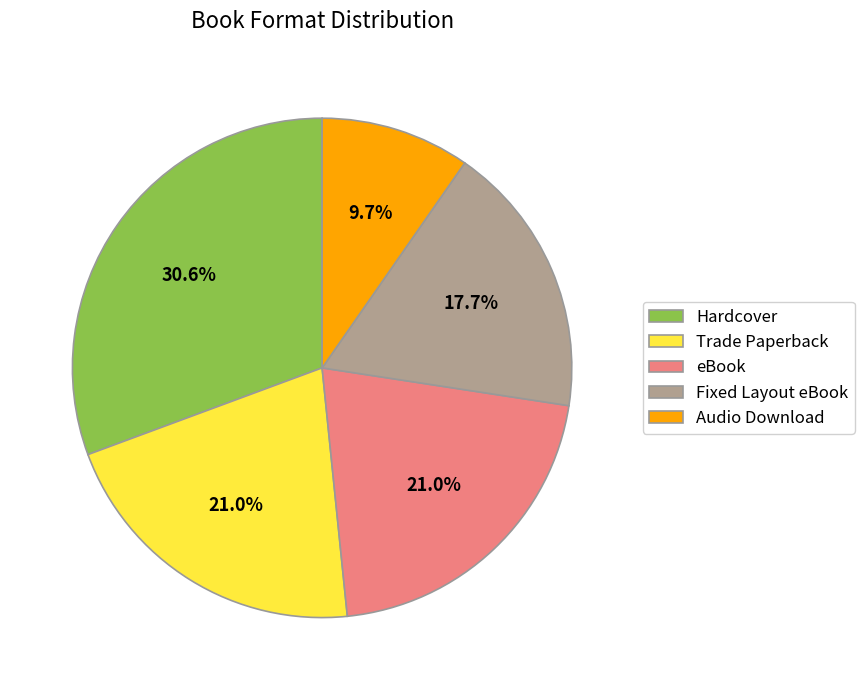

To the nearest percent, what portion does eBook represent?

21%